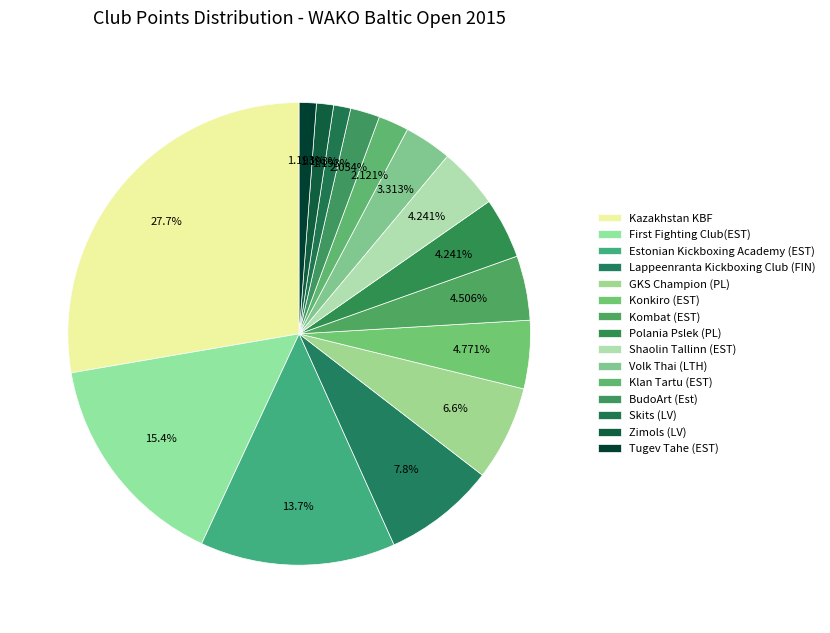

How many slices are in this pie chart?

15